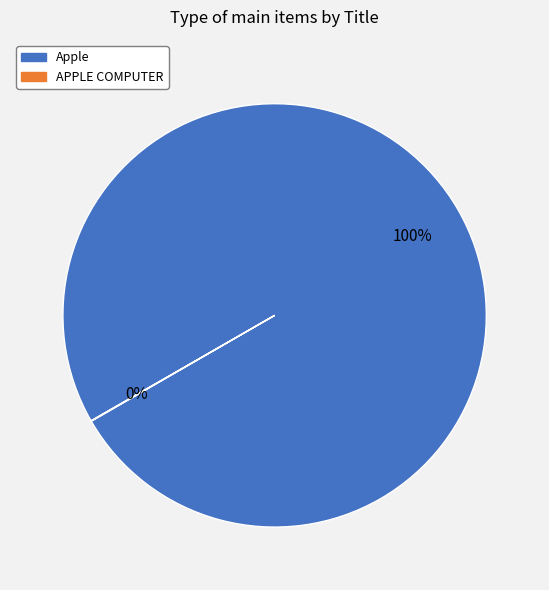

Which slice is the largest?

Apple